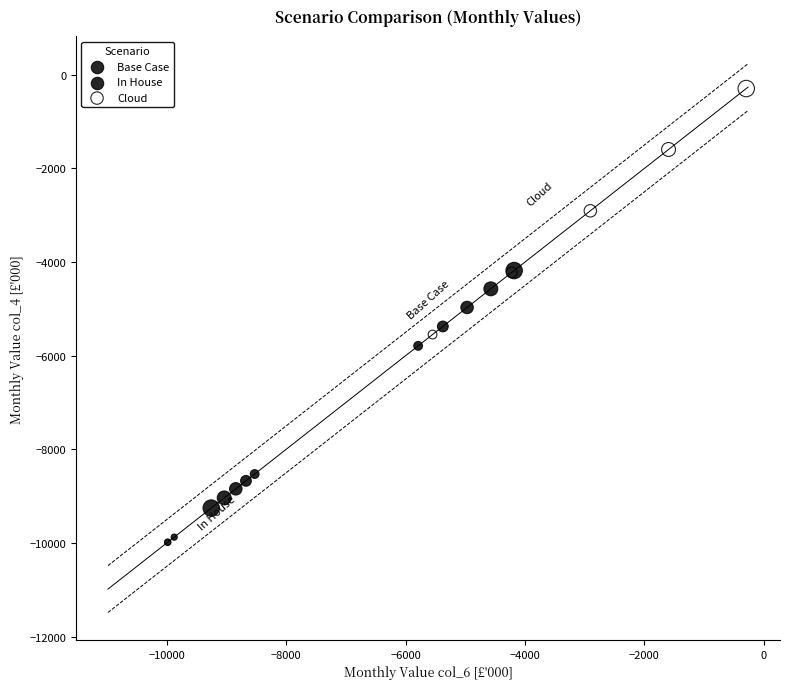

Which series has the largest Y range (max minus min)?

Cloud